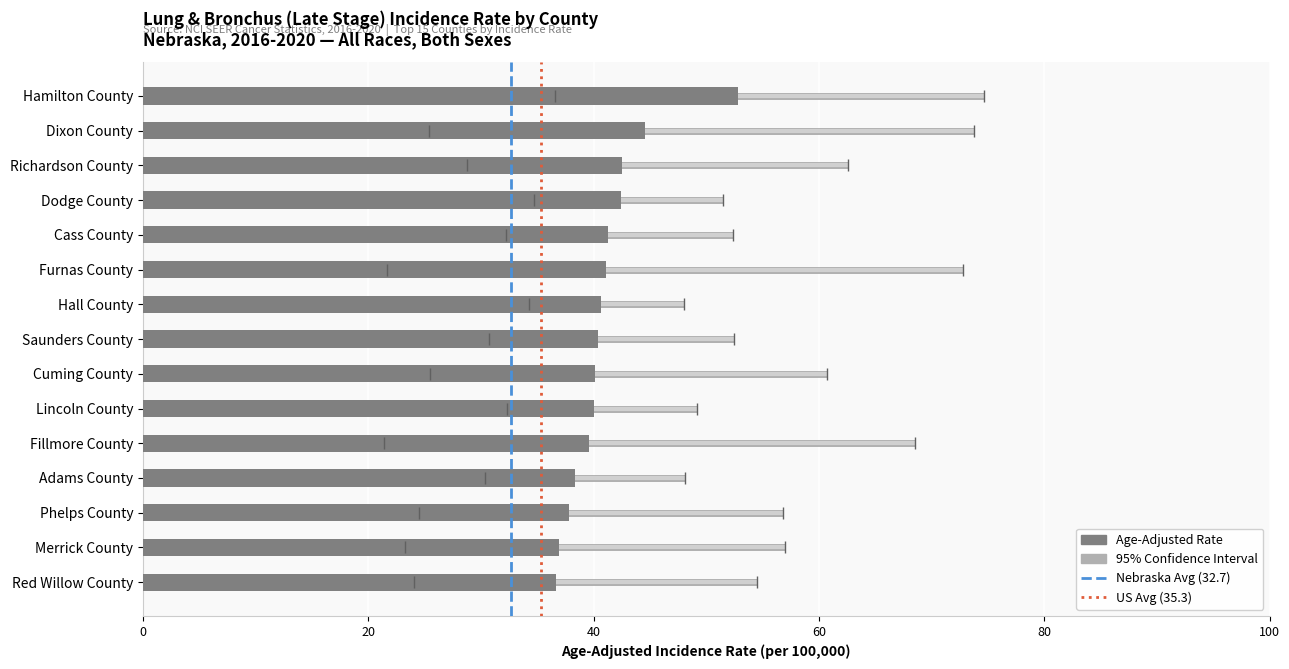

Is it true that the value at Merrick County is 36.9?

True